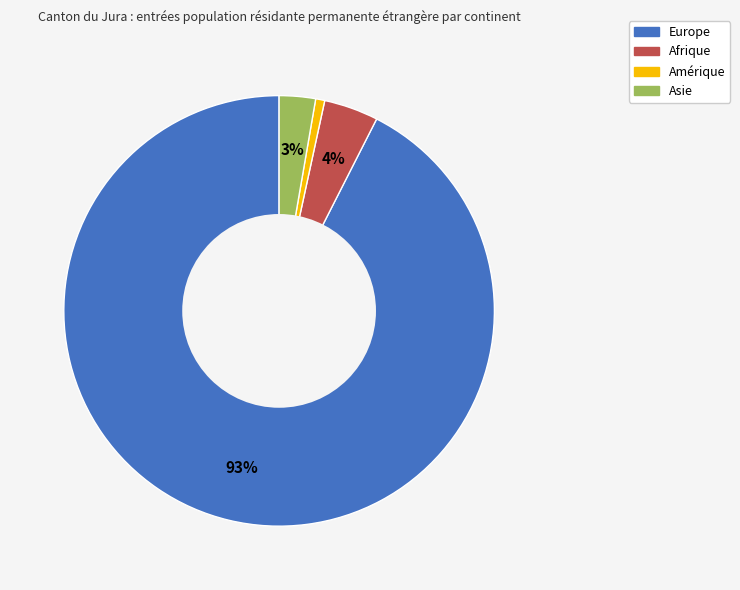

Rank the categories by value from highest to lowest.

Europe, Afrique, Asie, Amérique